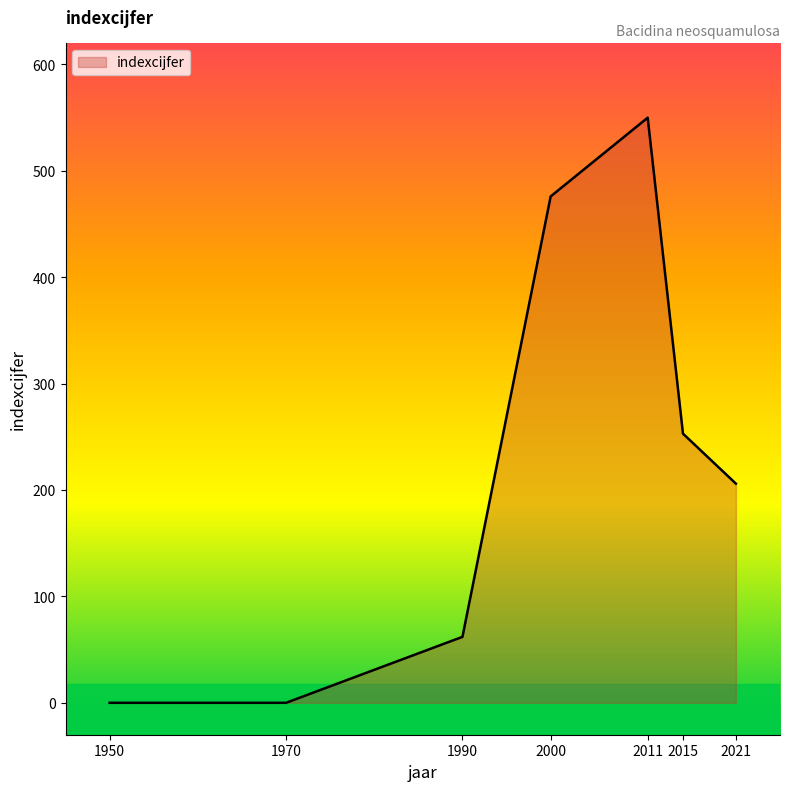

How many categories are shown in the chart?

7